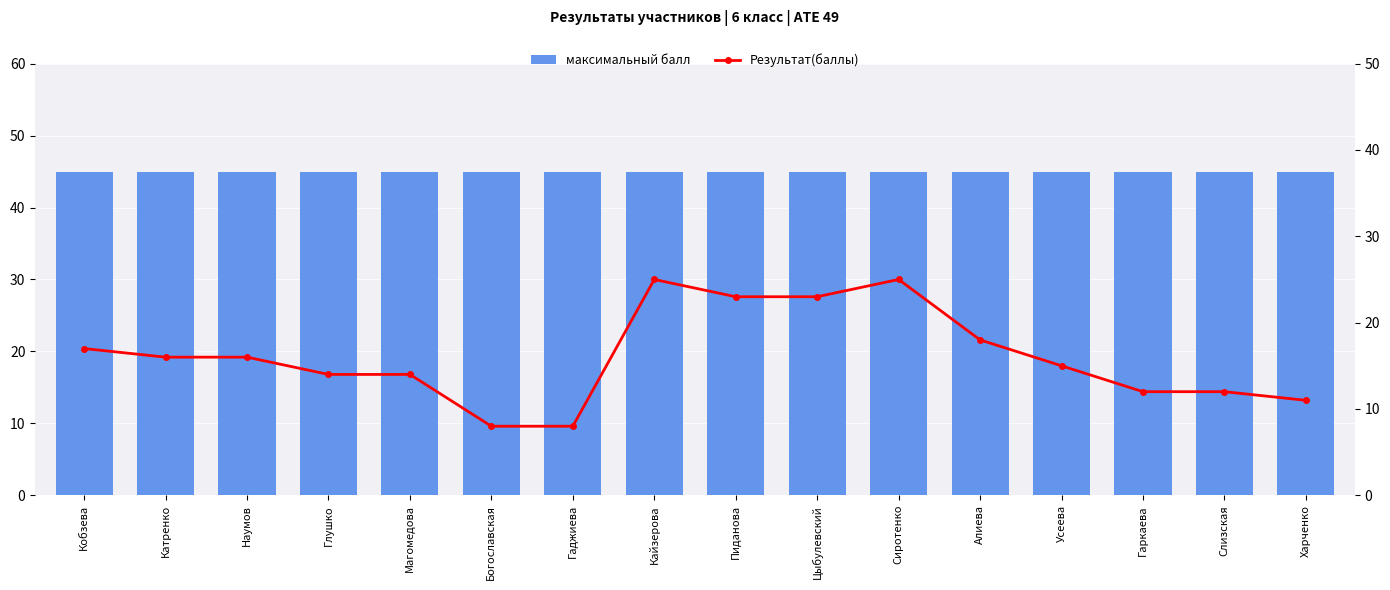

Which series has the largest range (max minus min)?

Результат(баллы)